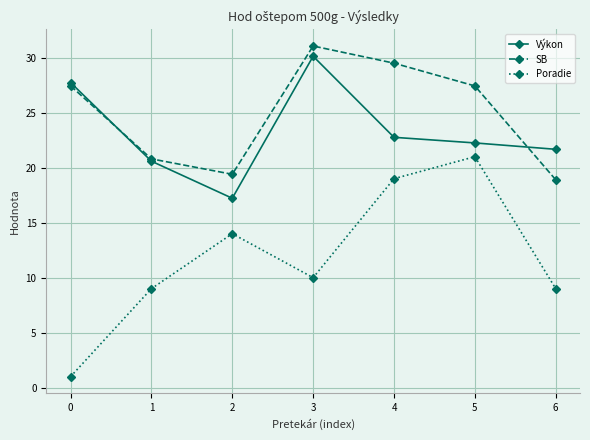

Rank the categories by Výkon value from lowest to highest.

2, 1, 6, 5, 4, 0, 3